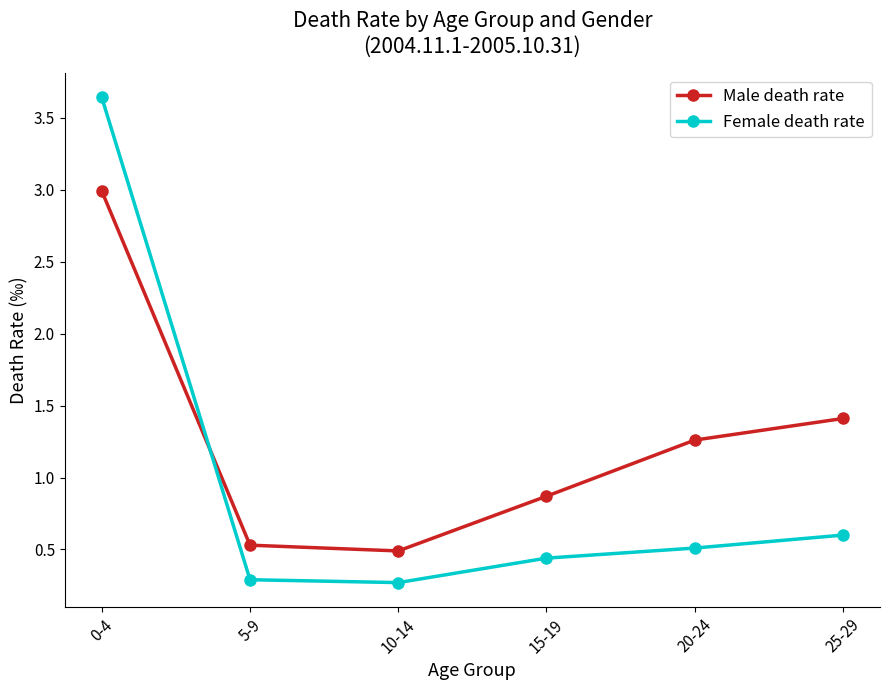

How many values in the Male death rate series are below 1?

3